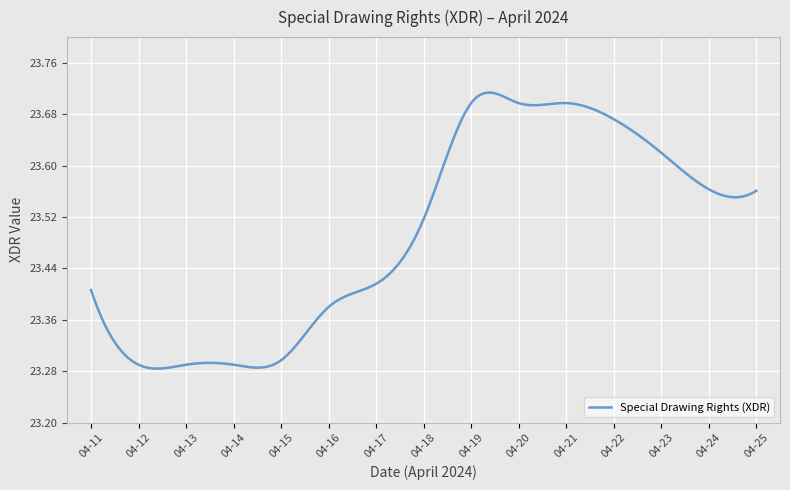

What is the difference between the maximum and minimum values?

0.4